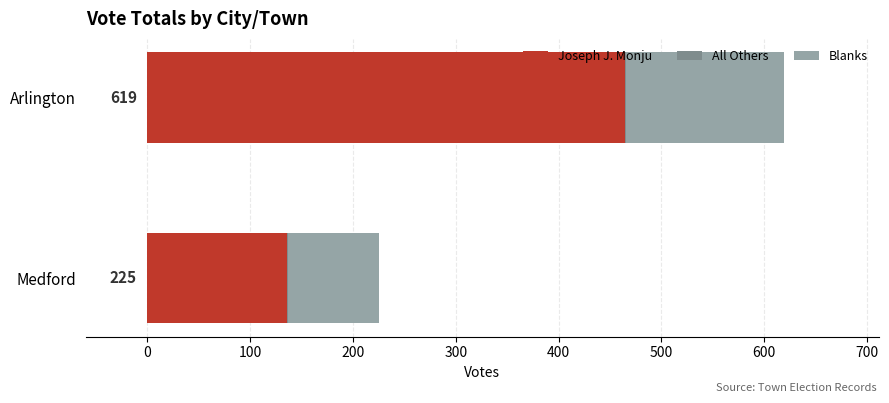

What is the maximum value for Joseph J. Monju?

465